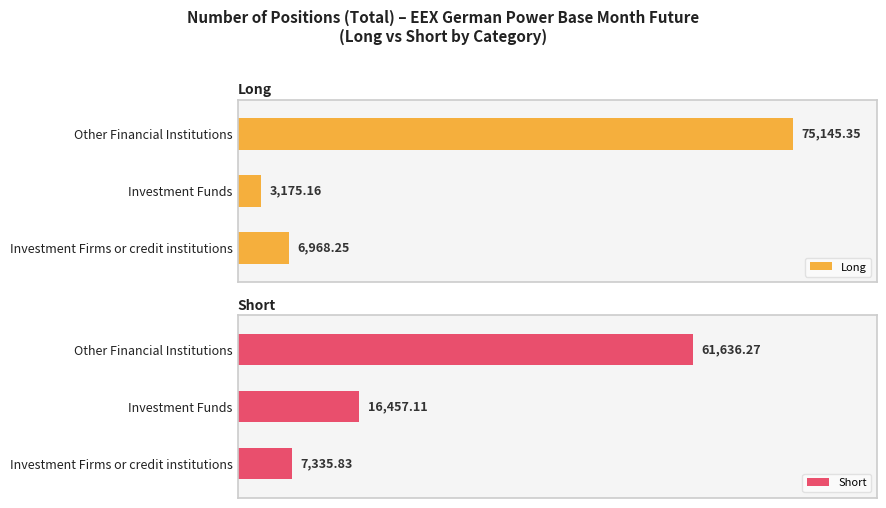

Rank the categories by Short value from lowest to highest.

Investment Firms or credit institutions, Investment Funds, Other Financial Institutions